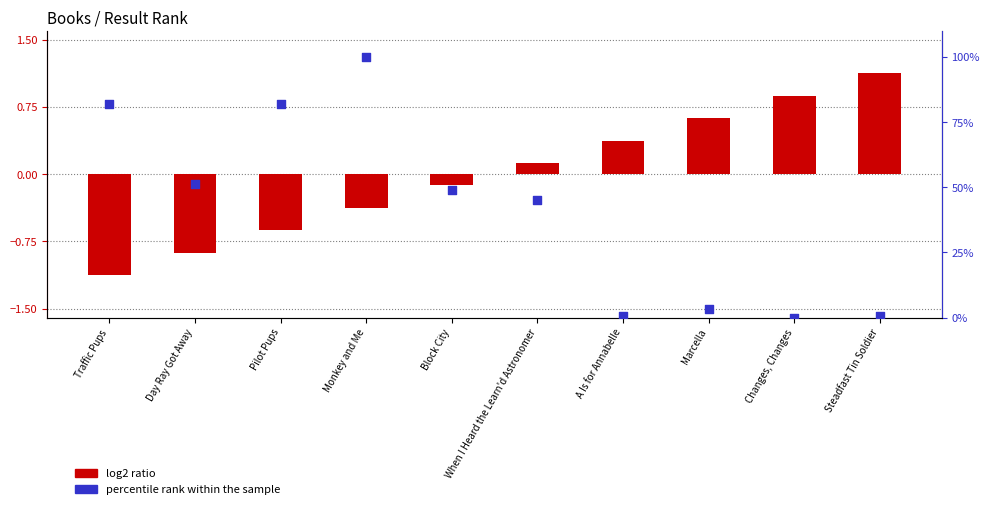

Which series has the largest Y range (max minus min)?

percentile rank within the sample